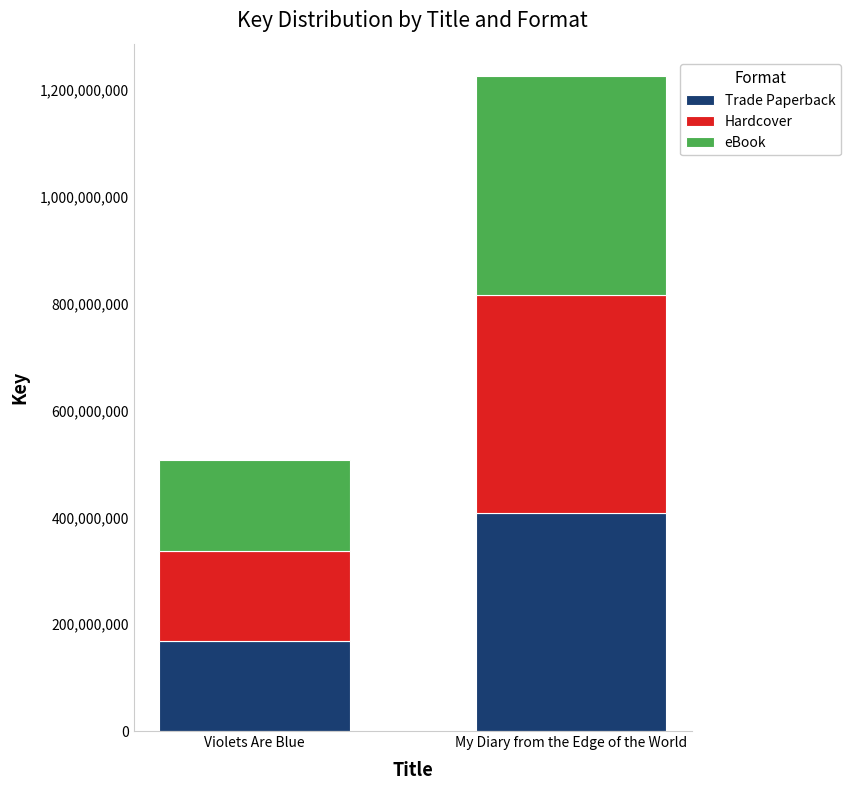

At which category is the sum across all series the highest?

My Diary from the Edge of the World